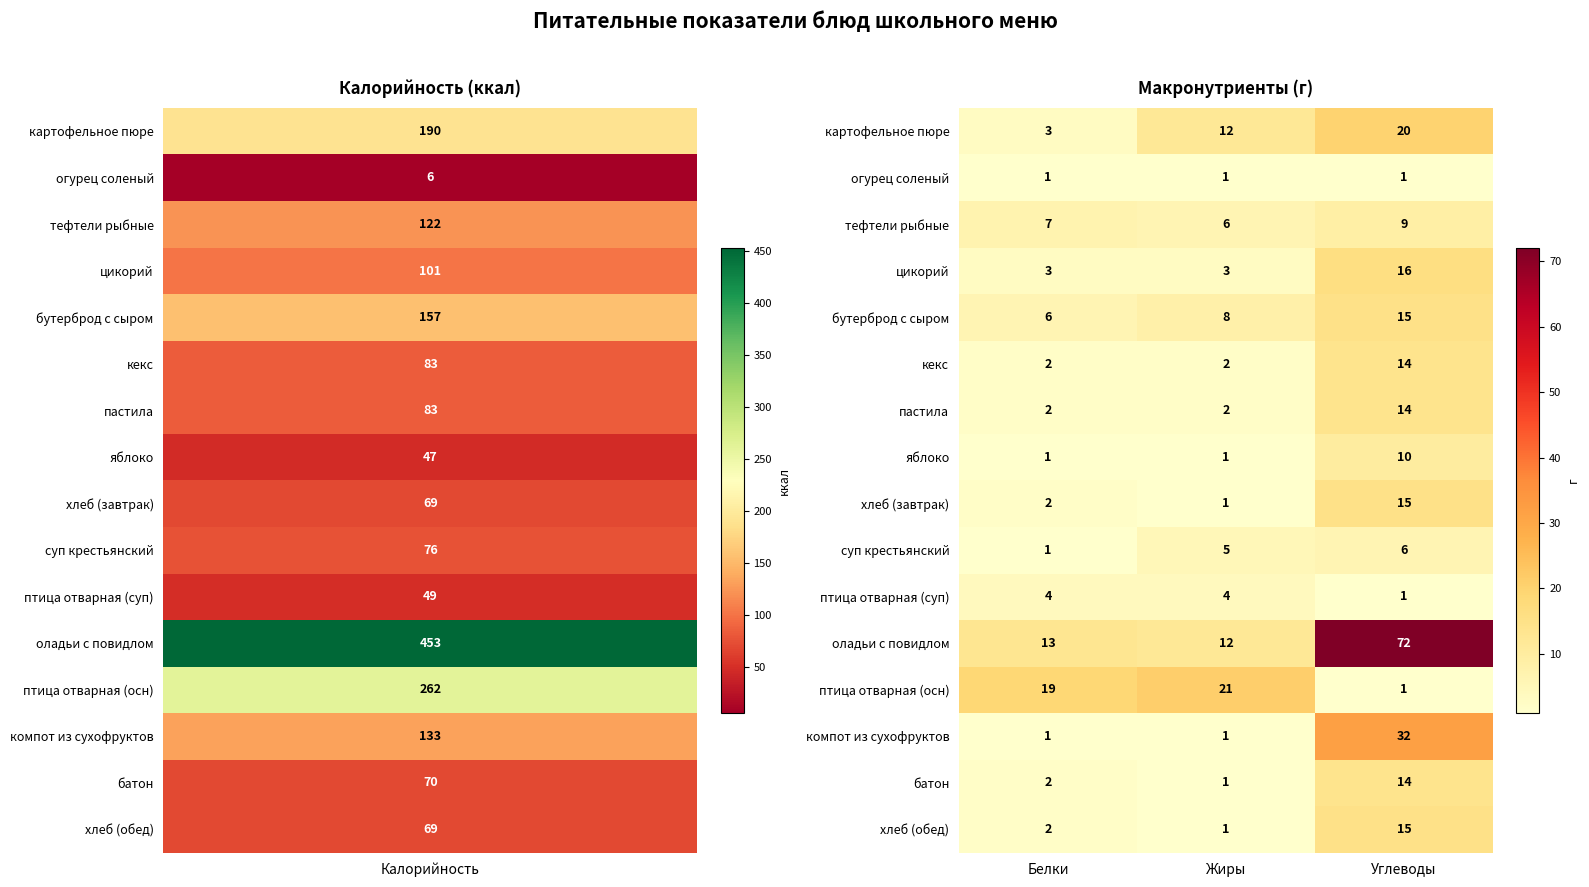

Rank the categories by батон value from lowest to highest.

Жиры, Белки, Углеводы